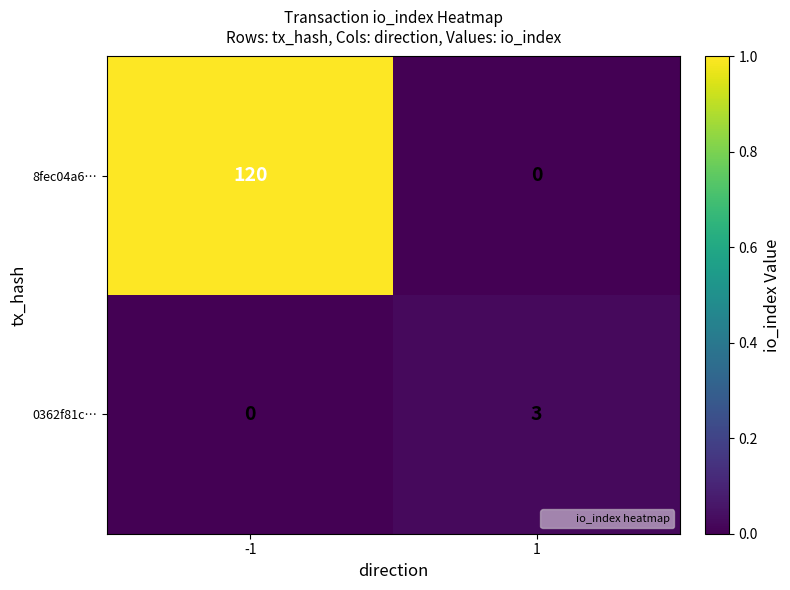

At 1, list the series in order from smallest to largest.

8fec04a6…, 0362f81c…